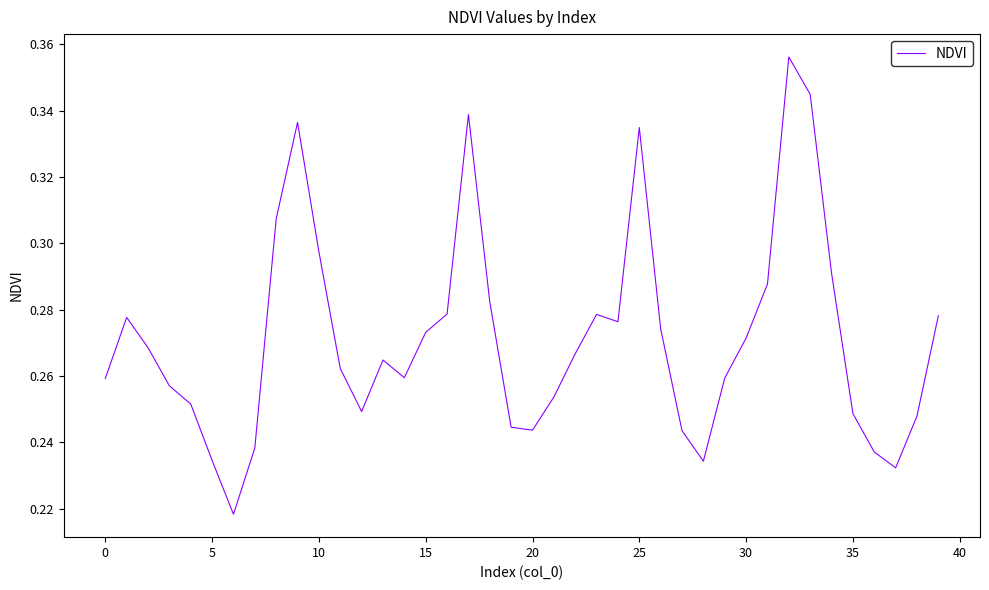

What is the difference between the maximum and minimum values?

0.1